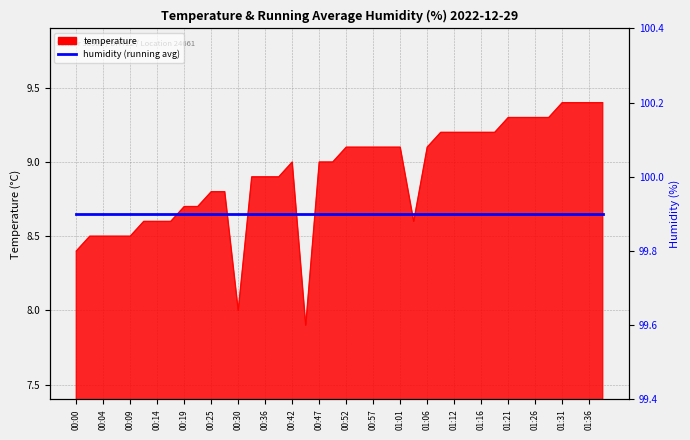

At which category does the data reach its first local valley?

00:30